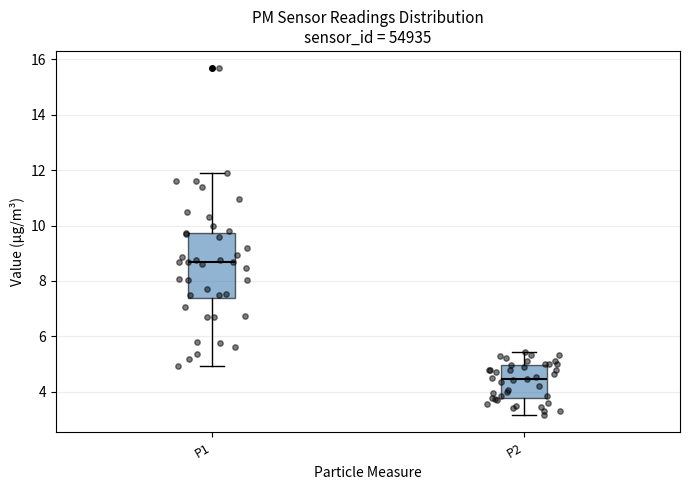

Reading left to right, transcribe this box plot: for each box, give where its median line is, the range the box spans, and where its two whiskers end, as read against the y-axis. The values are not printed on the chart, so give them approximately, as read against the axis.

P1: median 8.6, box 7.4 to 9.8, whiskers 5.0 to 12.0
P2: median 4.4, box 3.8 to 5.0, whiskers 3.2 to 5.4